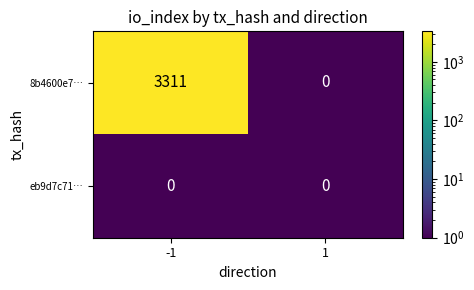

Is the value of 8b4600e7… at -1 greater than the value of eb9d7c71… at -1?

Yes